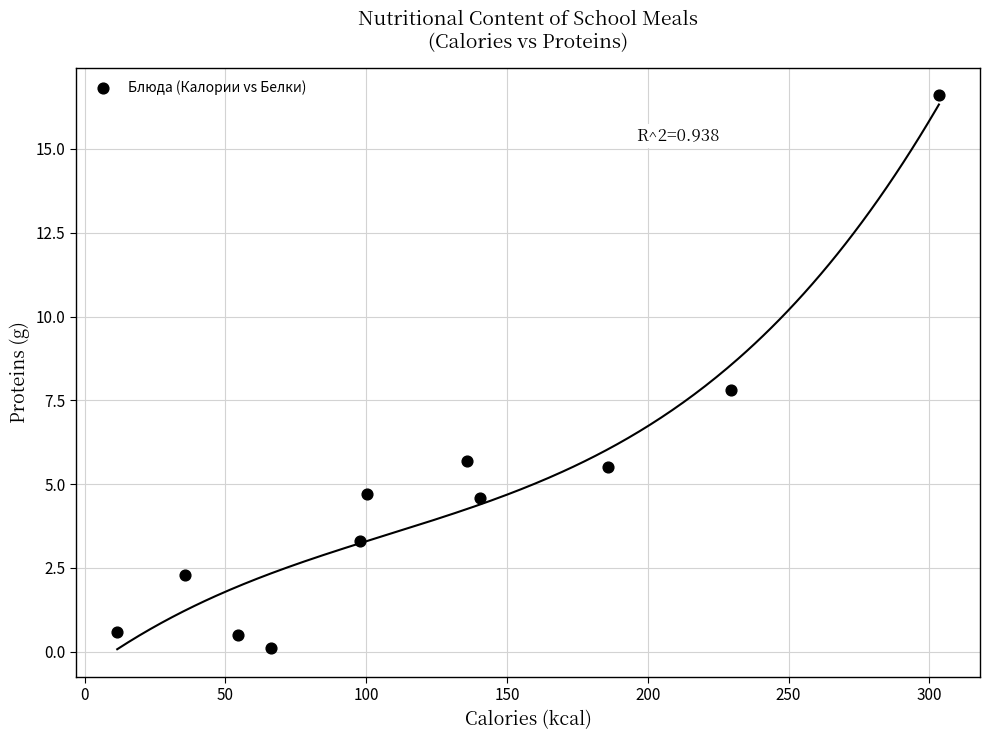

What is the average X value?

123.8